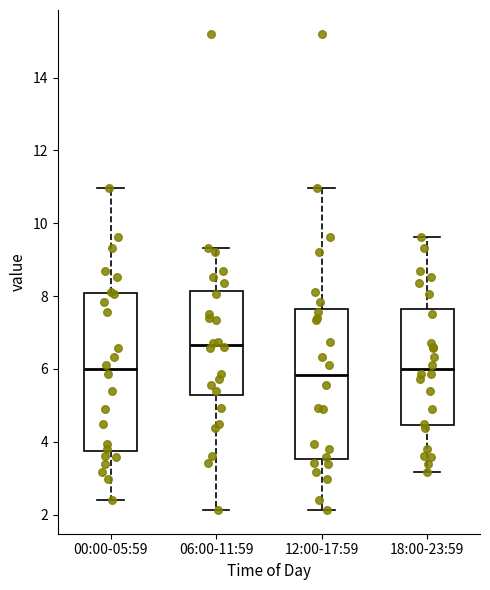

Which box has the highest median line?

06:00-11:59